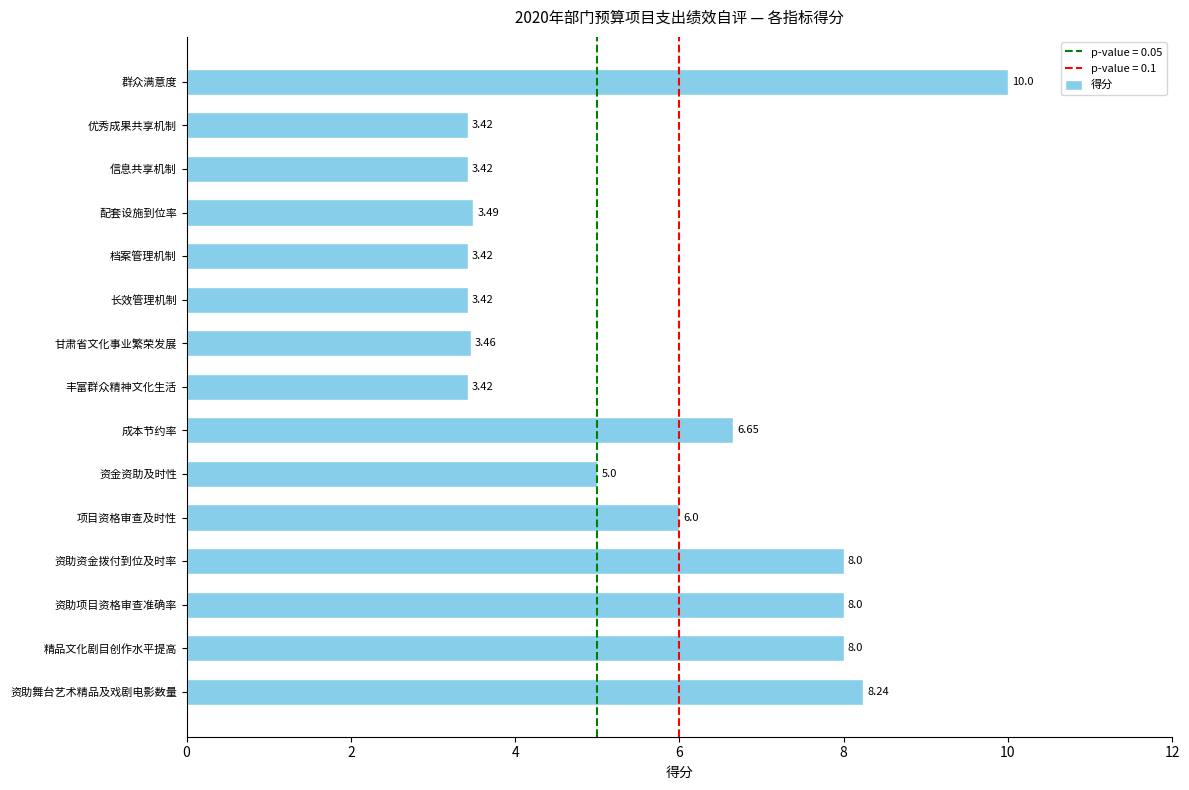

What is the change in value from 项目资格审查及时性 to 优秀成果共享机制?

-2.6